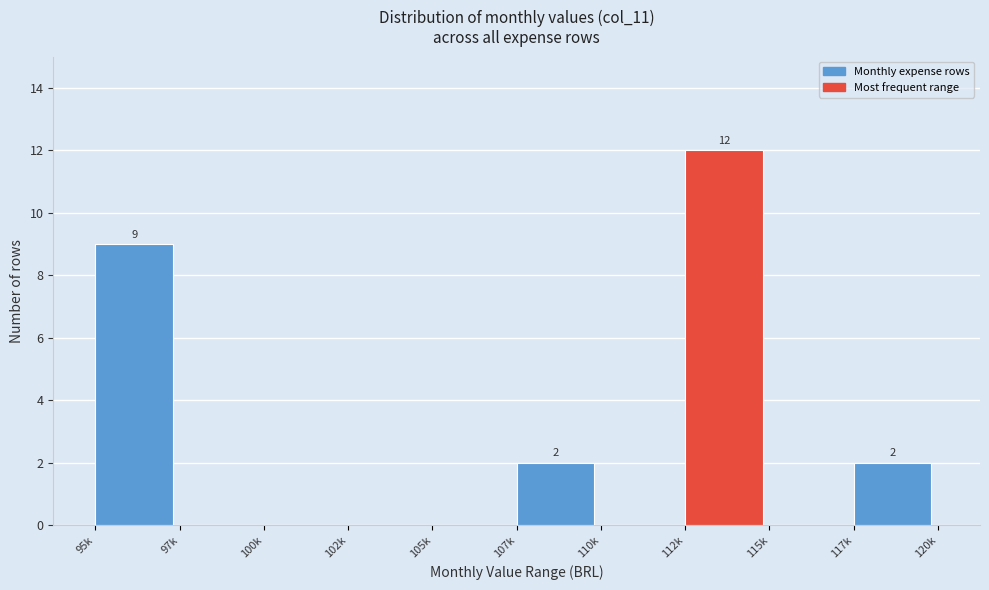

Reading right to left, what are all the values shown in this chart?

117k=2	115k=0	112k=12	110k=0	107k=2	105k=0	102k=0	100k=0	97k=0	95k=9